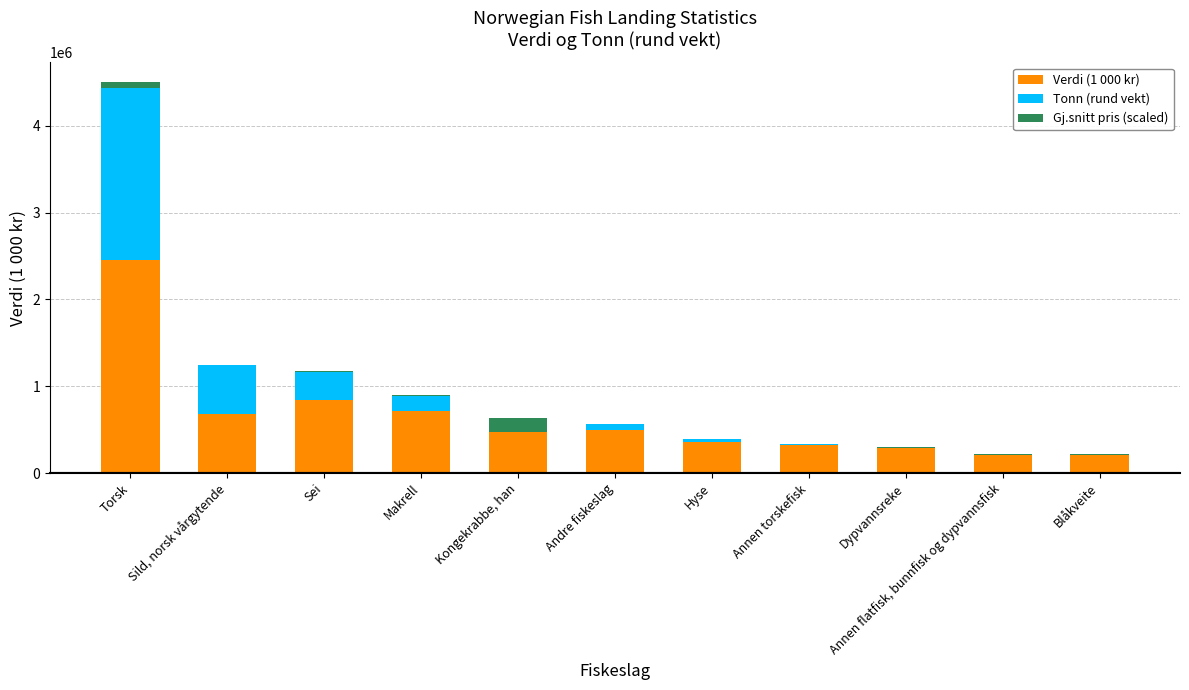

At which category is the sum across all series the highest?

Torsk